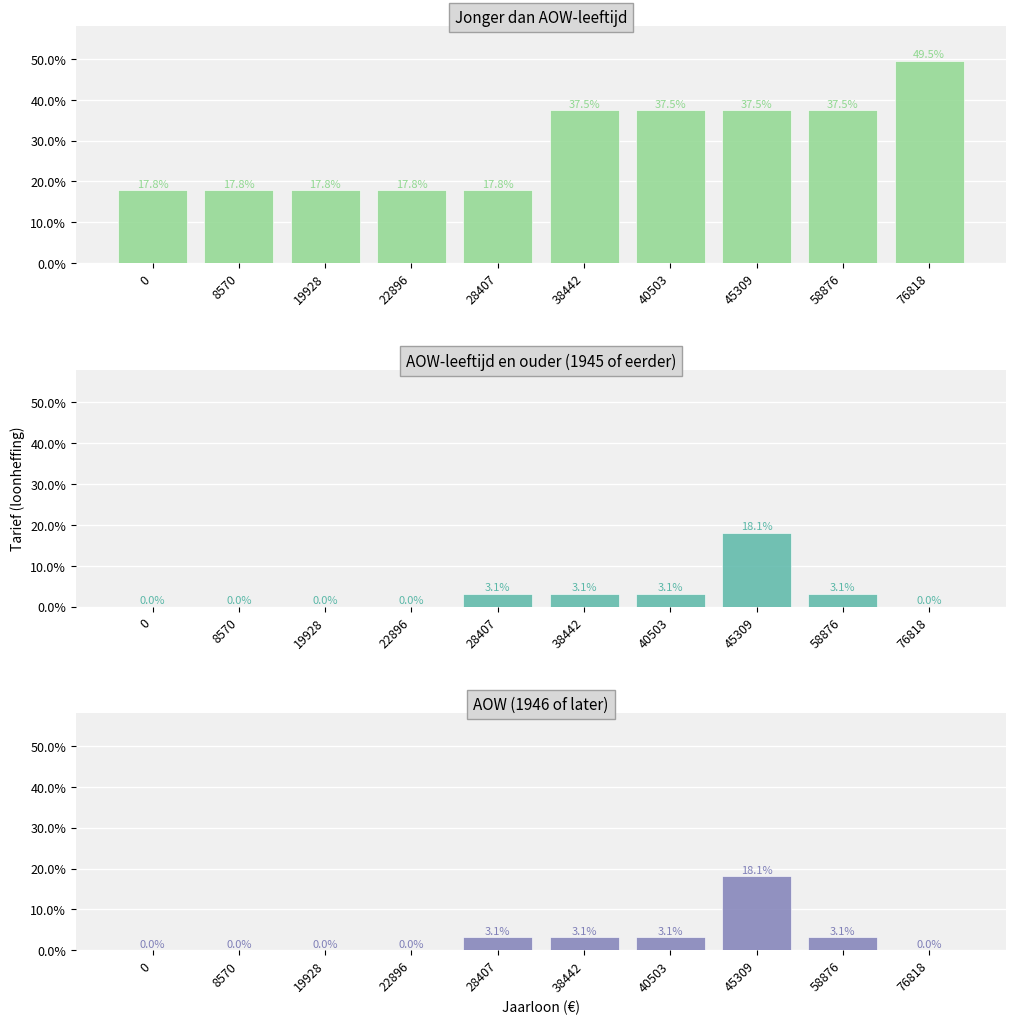

Which has a higher value, 8570 or 0?

8570